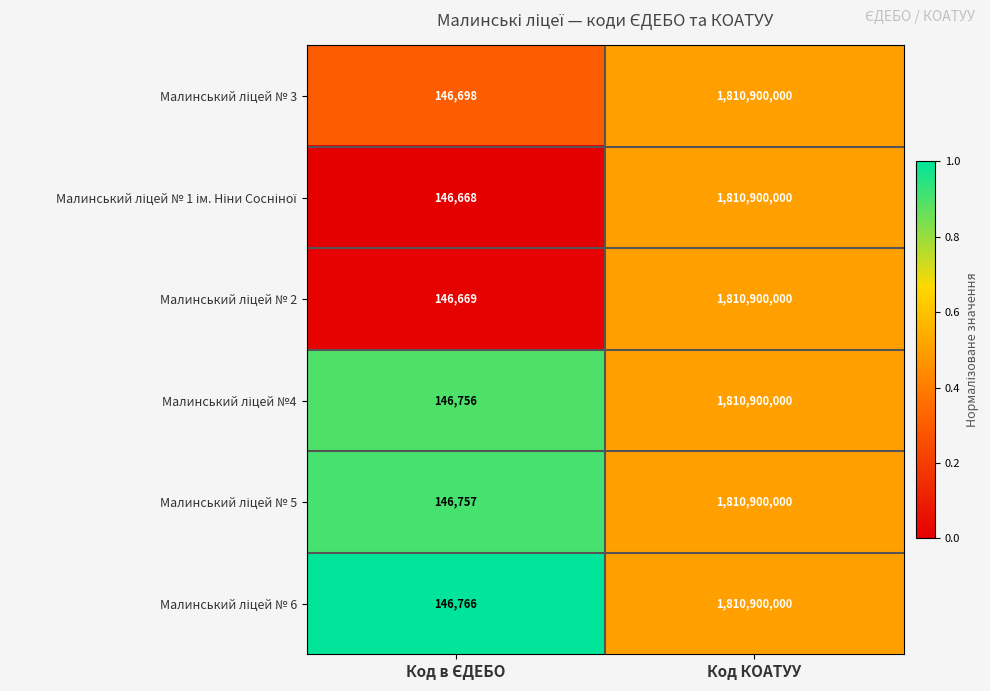

What is the maximum value shown in the chart?

1810900000